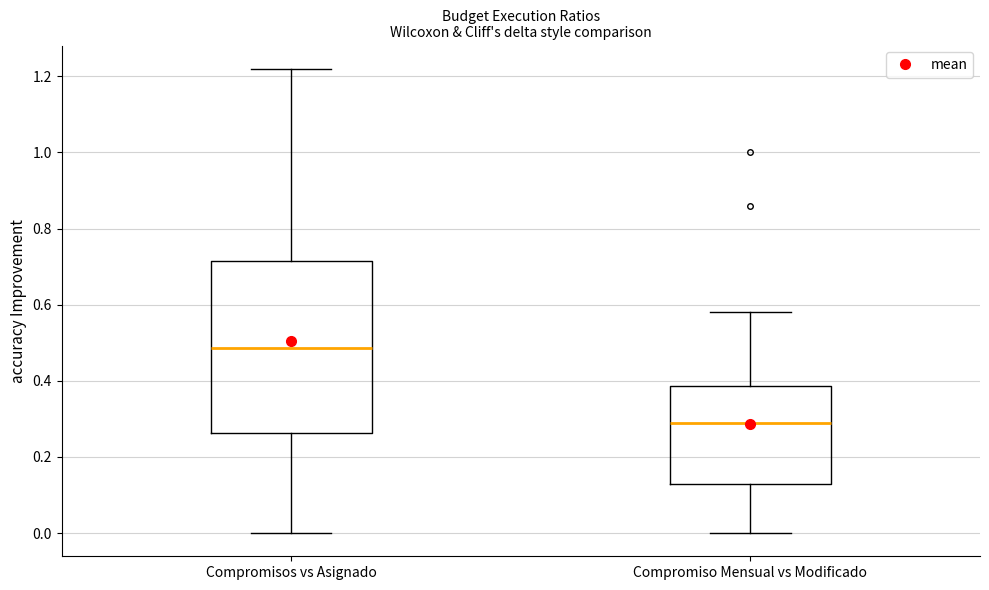

Where does the lower whisker of the box for Compromisos vs Asignado end on the y-axis? The values are not printed on the chart, so give them approximately, as read against the axis.

0.00